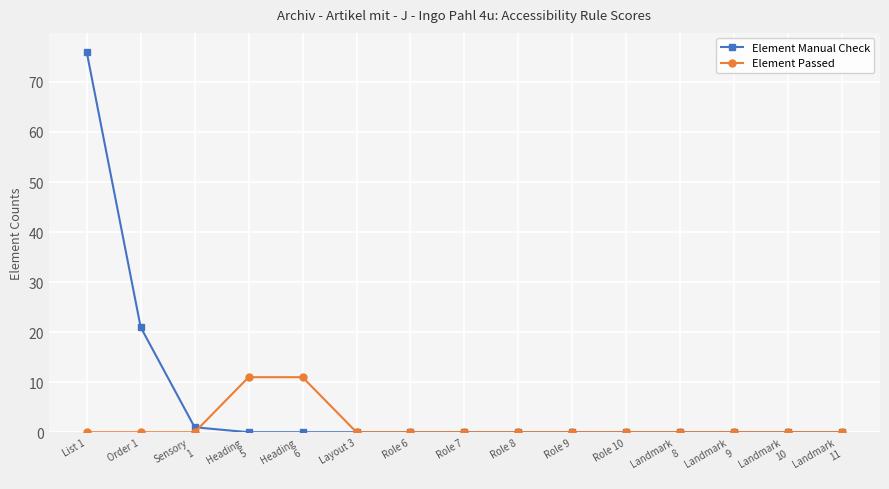

At which label does Element Manual Check reach its peak?

List 1